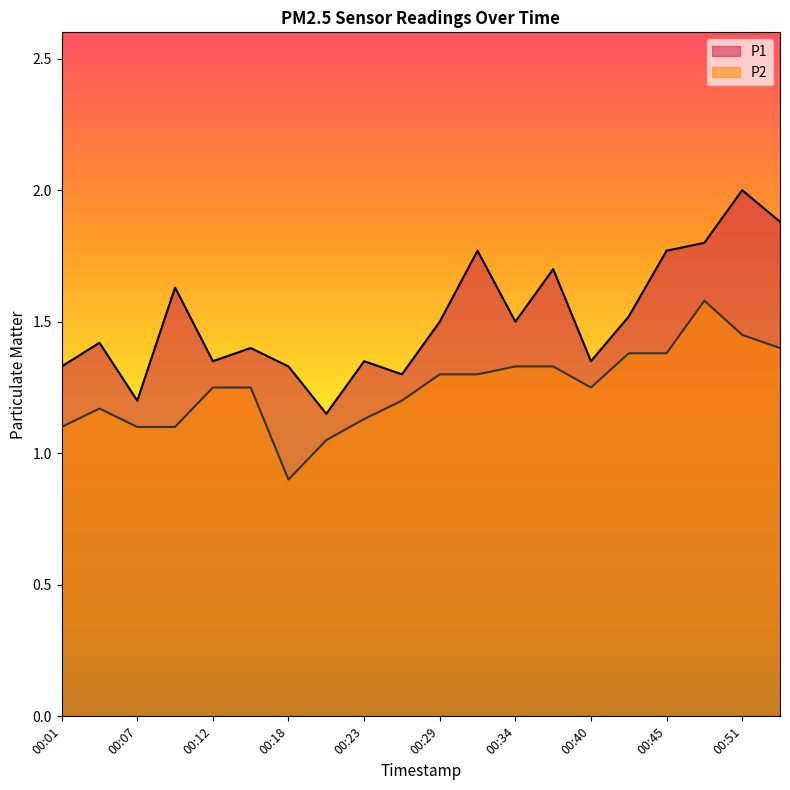

Does the chart have visible grid lines?

No